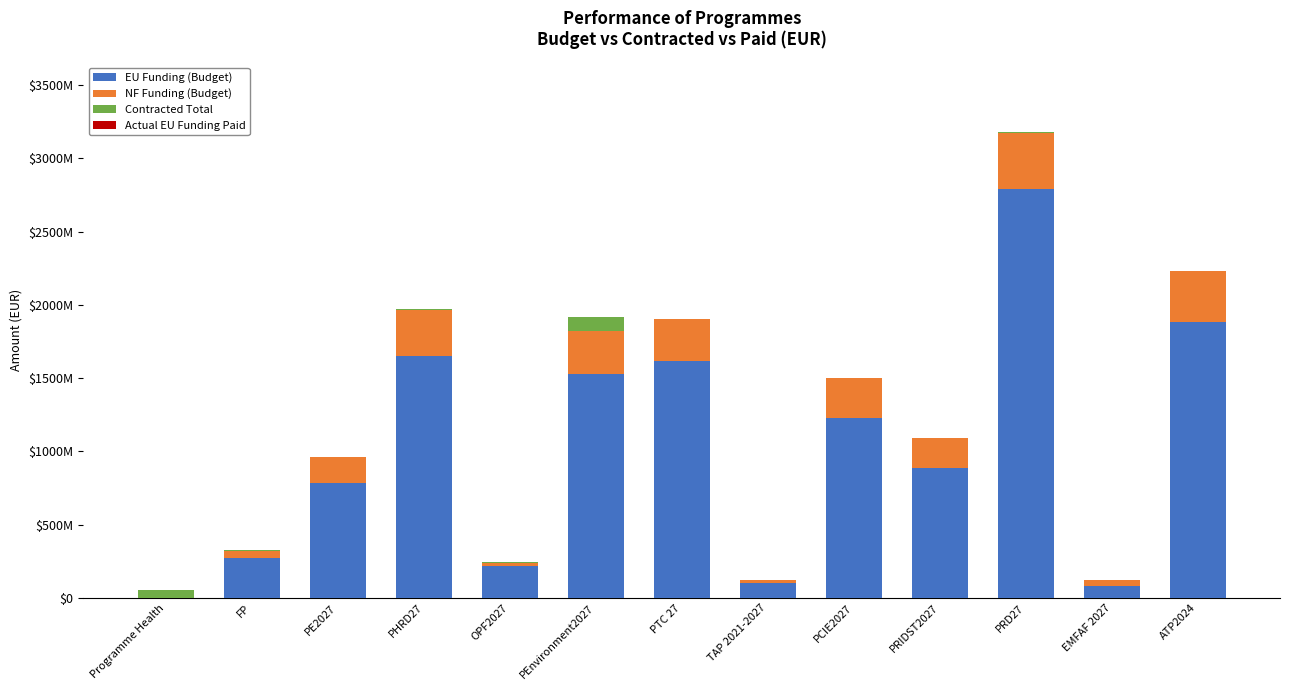

Are the bars horizontal?

No